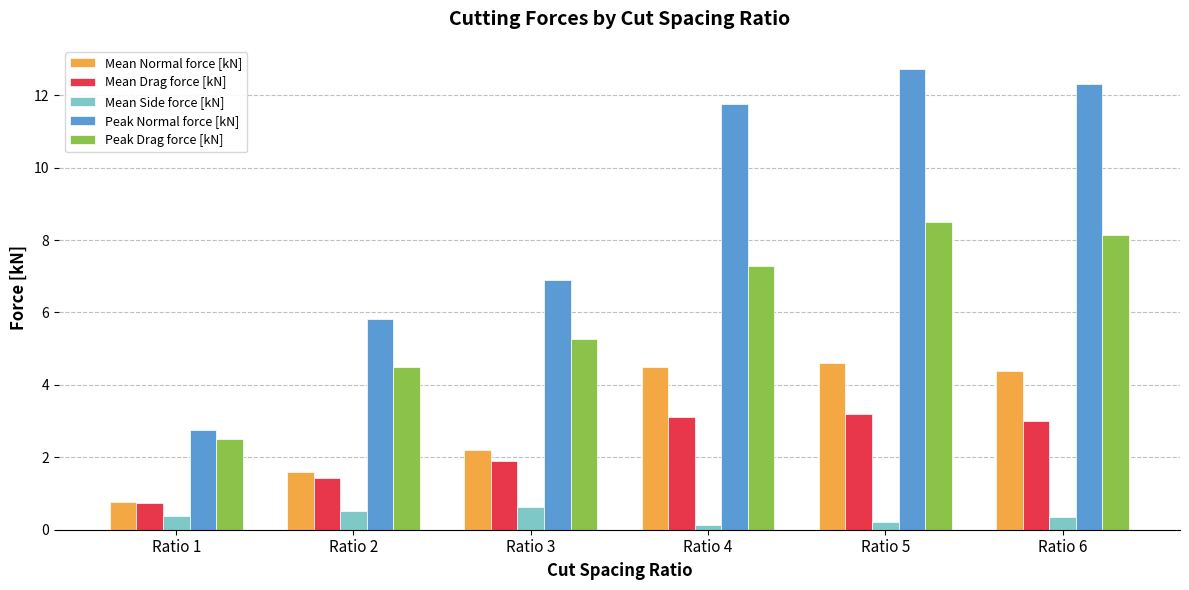

What is the approximate value of Mean Side force [kN] at Ratio 6?

0.4